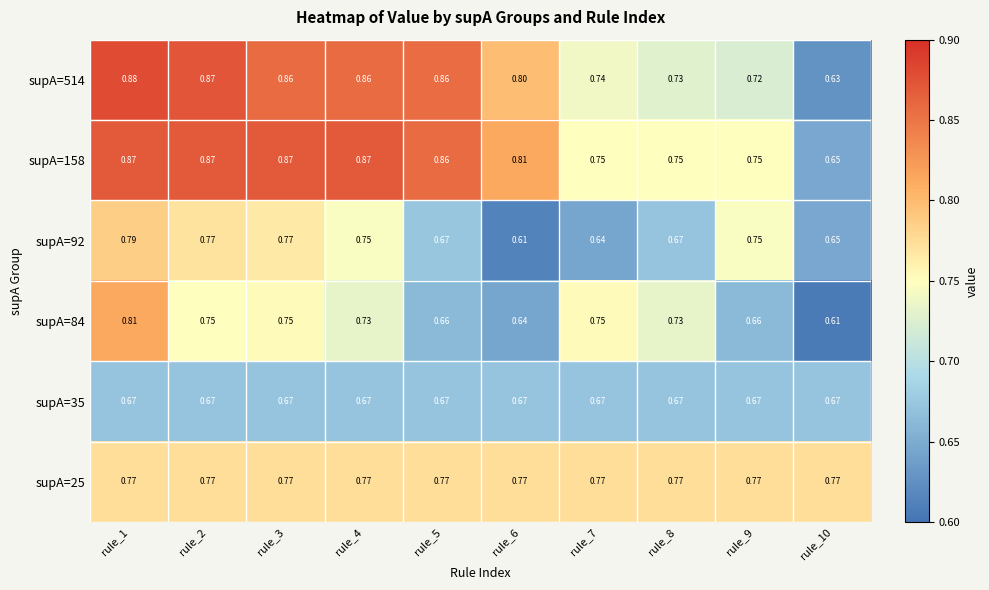

Reading left to right, what are all the values shown in this chart?

supA=514: rule_1=0.9	rule_2=0.9	rule_3=0.9	rule_4=0.9	rule_5=0.9	rule_6=0.8	rule_7=0.7	rule_8=0.7	rule_9=0.7	rule_10=0.6
supA=158: rule_1=0.9	rule_2=0.9	rule_3=0.9	rule_4=0.9	rule_5=0.9	rule_6=0.8	rule_7=0.8	rule_8=0.8	rule_9=0.8	rule_10=0.7
supA=92: rule_1=0.8	rule_2=0.8	rule_3=0.8	rule_4=0.8	rule_5=0.7	rule_6=0.6	rule_7=0.6	rule_8=0.7	rule_9=0.8	rule_10=0.7
supA=84: rule_1=0.8	rule_2=0.8	rule_3=0.8	rule_4=0.7	rule_5=0.7	rule_6=0.6	rule_7=0.8	rule_8=0.7	rule_9=0.7	rule_10=0.6
supA=35: rule_1=0.7	rule_2=0.7	rule_3=0.7	rule_4=0.7	rule_5=0.7	rule_6=0.7	rule_7=0.7	rule_8=0.7	rule_9=0.7	rule_10=0.7
supA=25: rule_1=0.8	rule_2=0.8	rule_3=0.8	rule_4=0.8	rule_5=0.8	rule_6=0.8	rule_7=0.8	rule_8=0.8	rule_9=0.8	rule_10=0.8